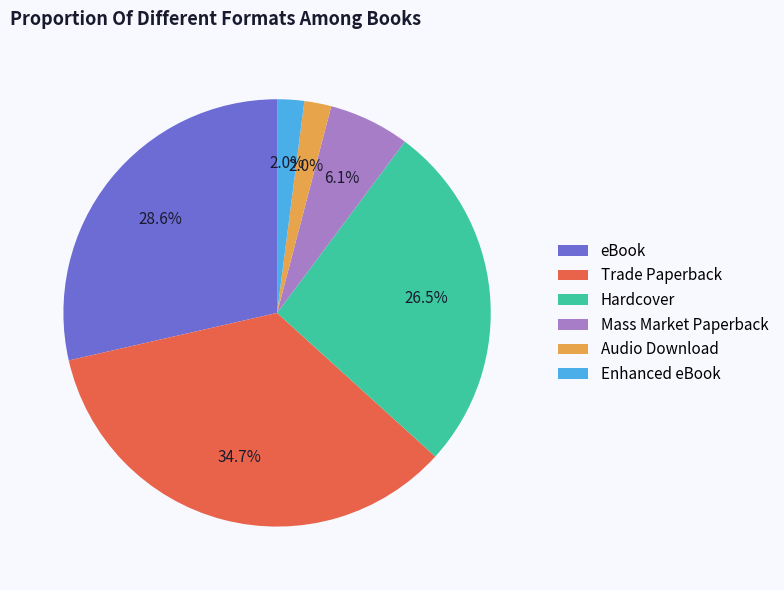

To the nearest percent, what is the average slice percentage?

17%